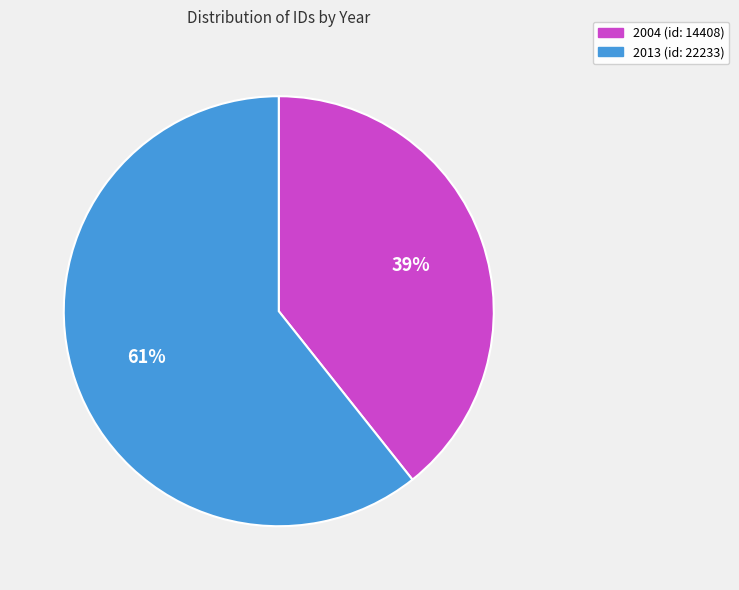

To the nearest percent, what is the combined percentage of 2004 (id: 14408) and 2013 (id: 22233)?

100%